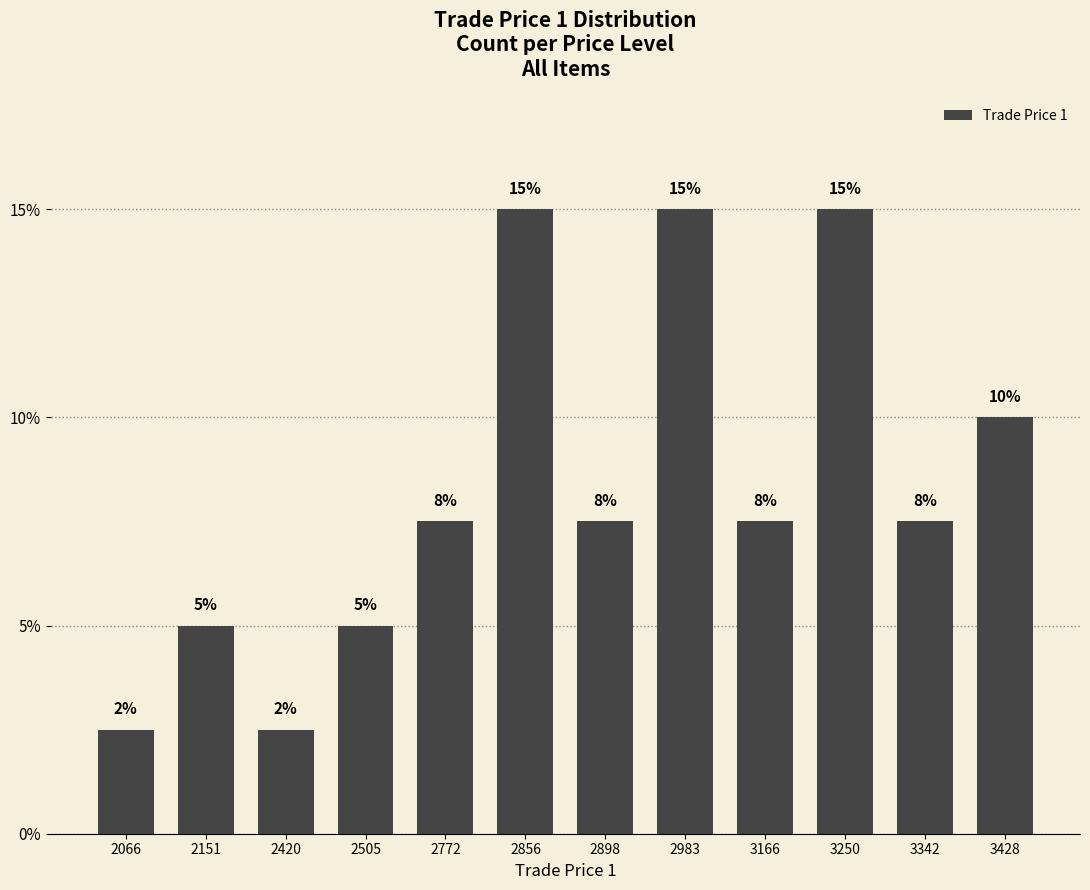

Are the bars horizontal?

No